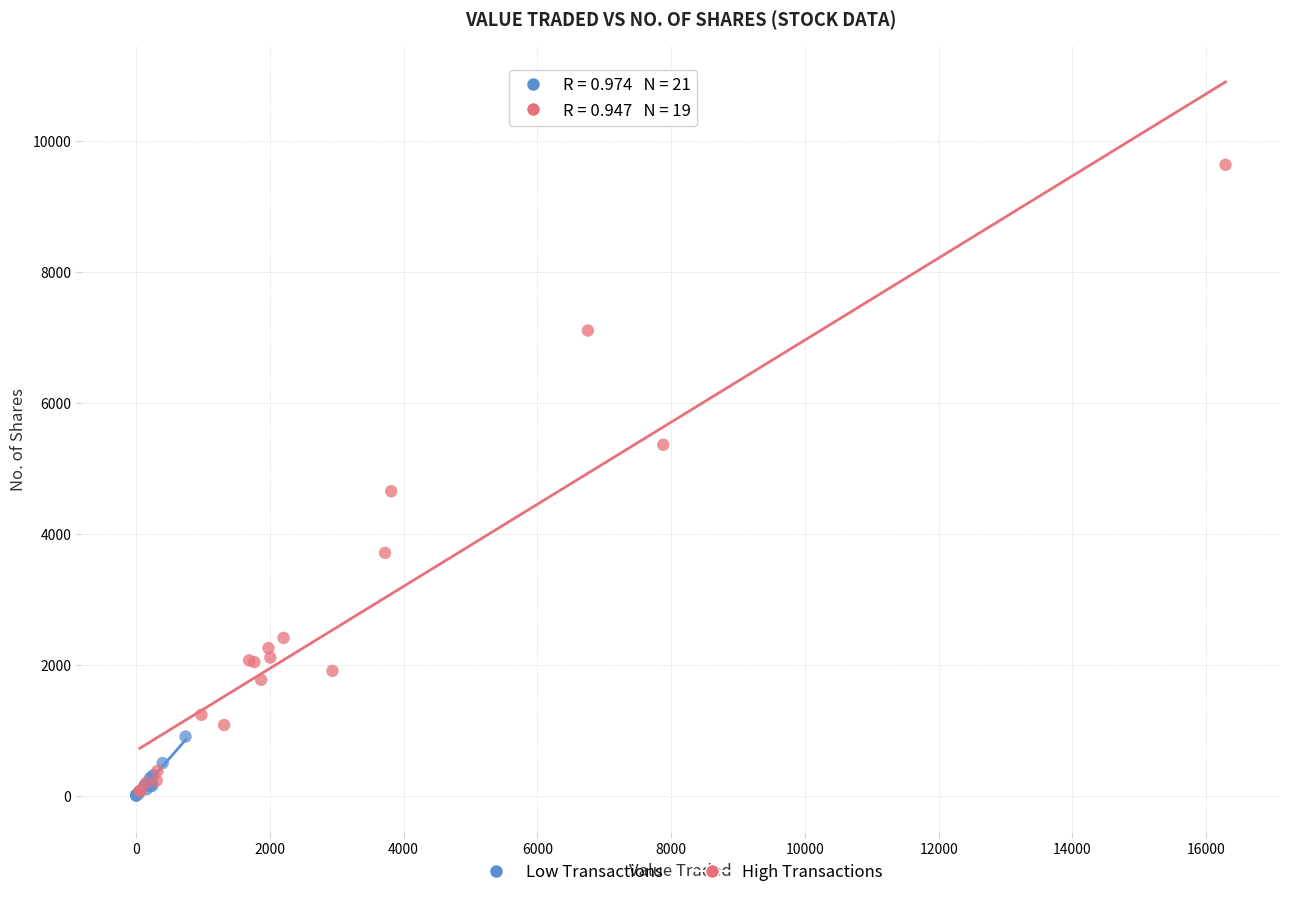

Which series has the widest spread of Y values?

High Transactions